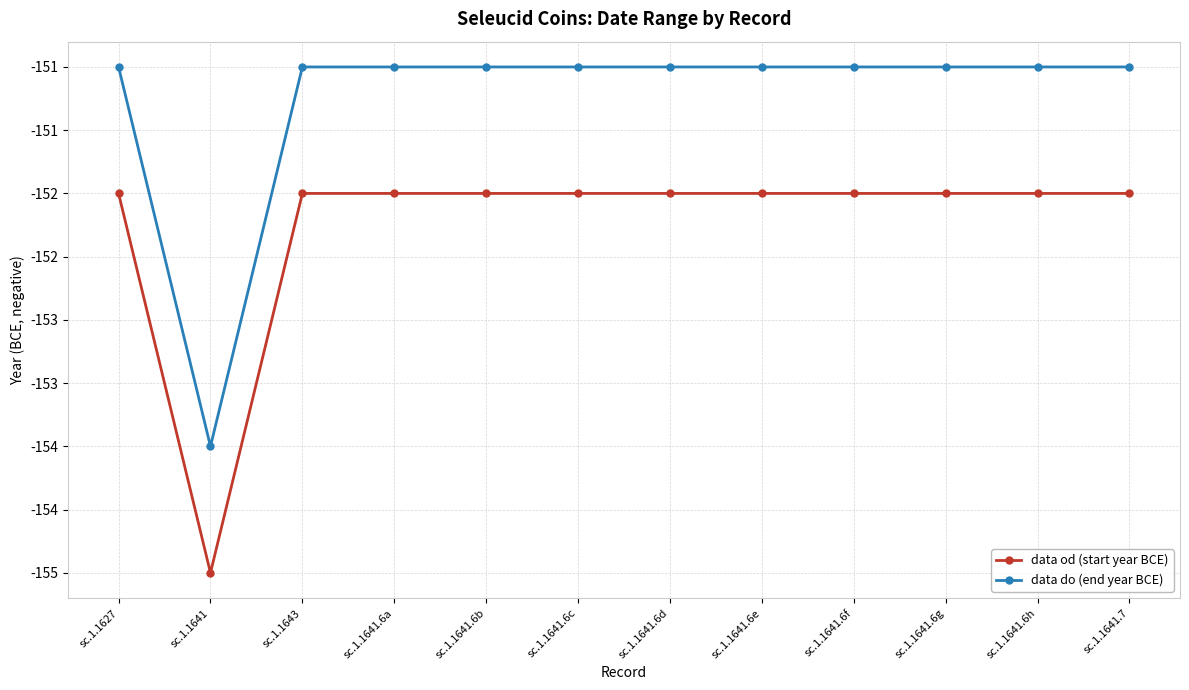

The value of data do (end year BCE) at sc.1.1641.6e is -53. True or false?

False